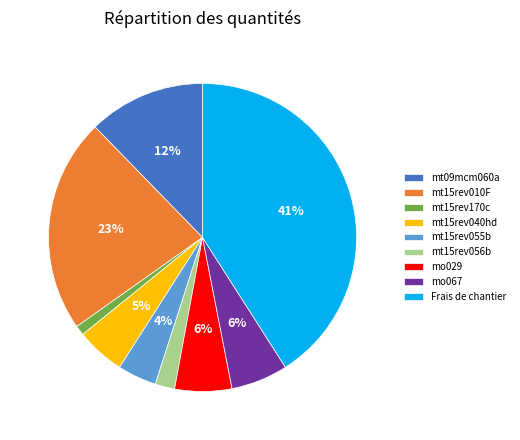

Does Frais de chantier represent more than half of the total?

No